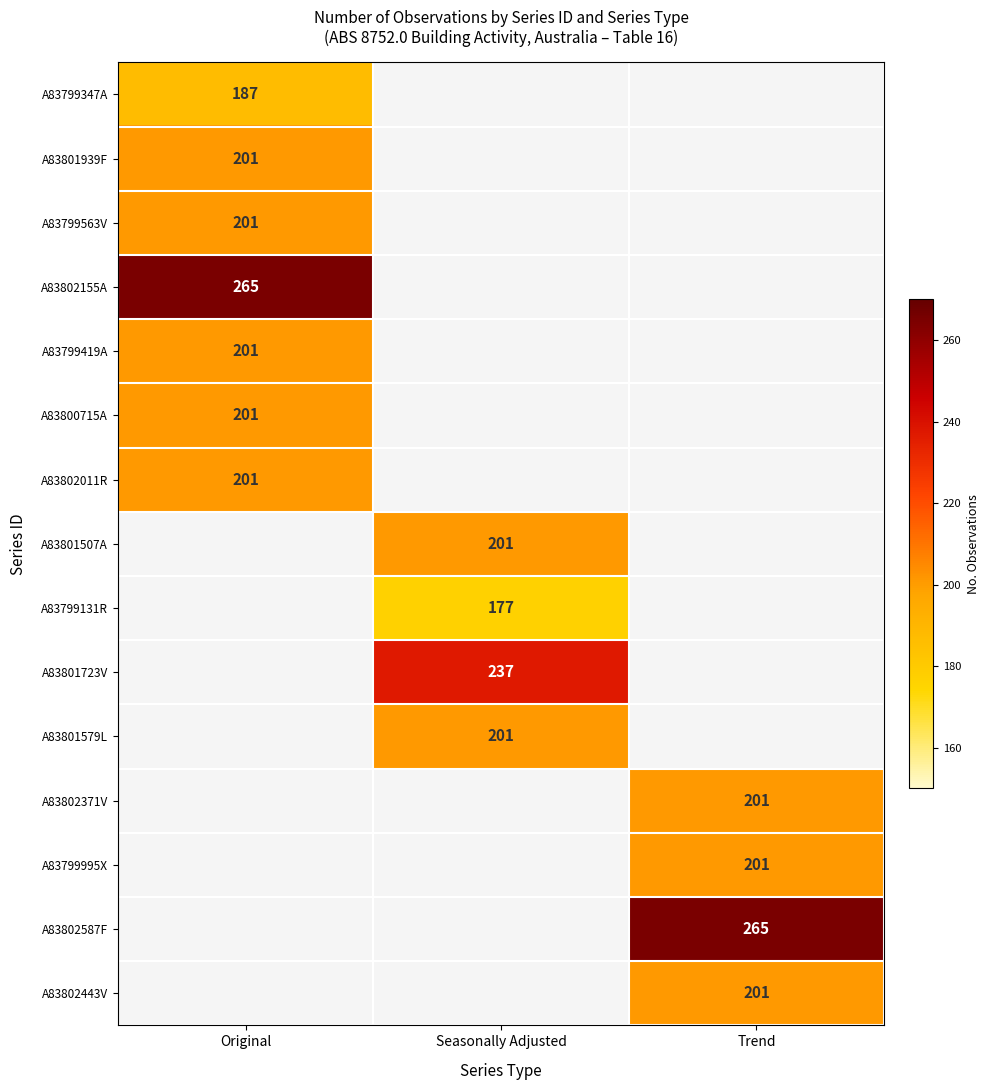

Is it true that A83801507A equals 286 at Seasonally Adjusted?

False